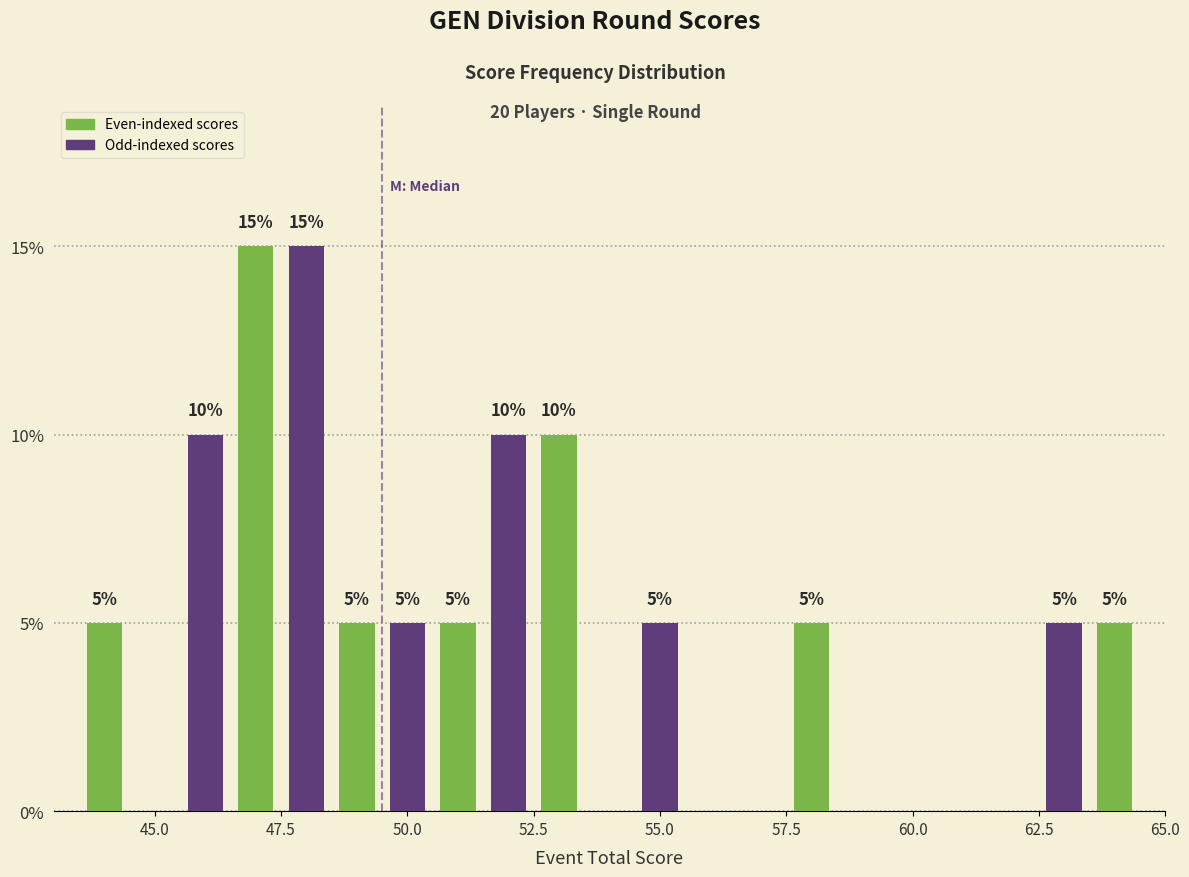

What is the smallest value displayed?

5